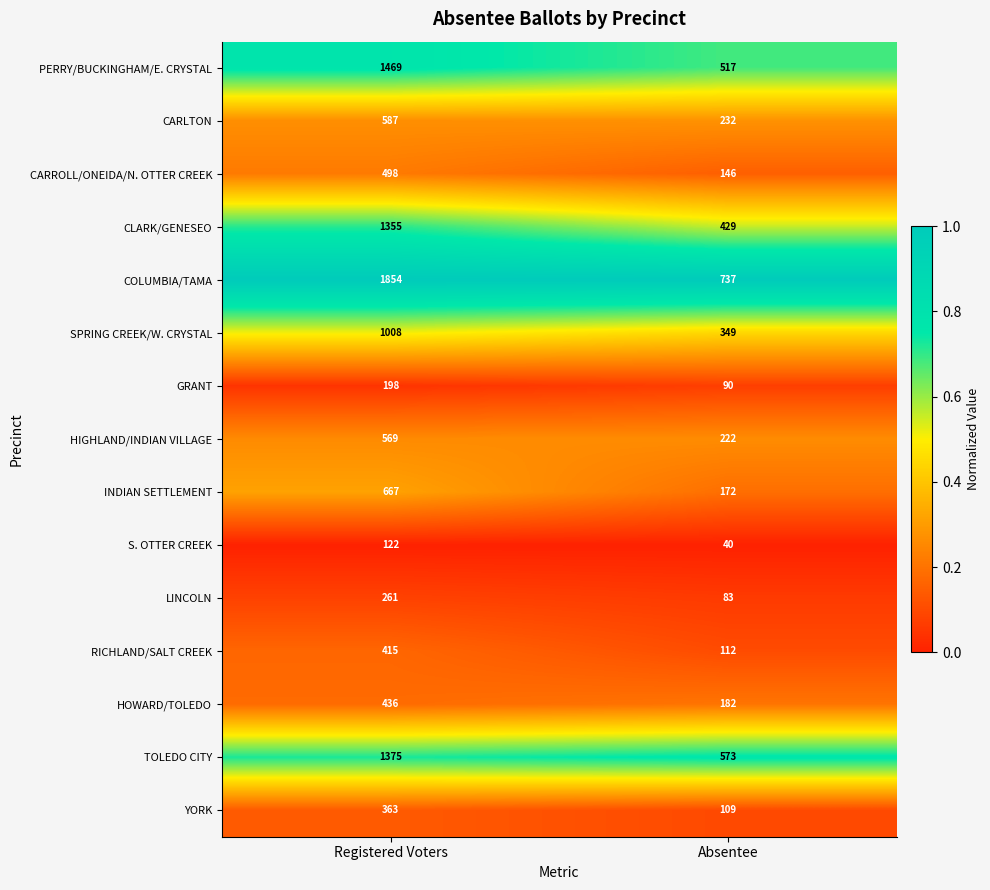

What is the difference between the highest and lowest values at Registered Voters?

1732